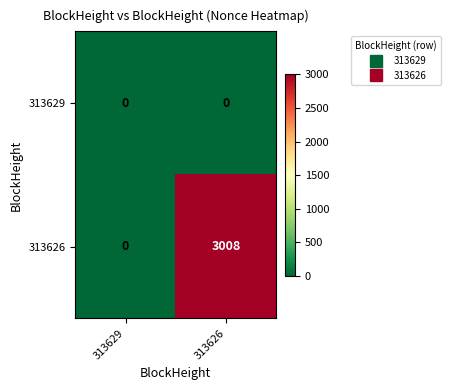

What is the maximum value shown in the chart?

3008